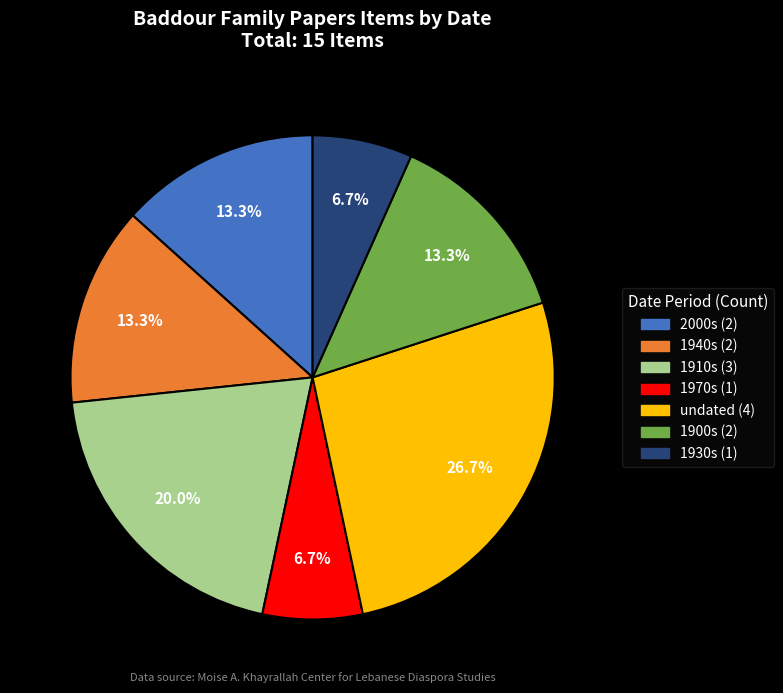

Does any single category account for the majority?

No